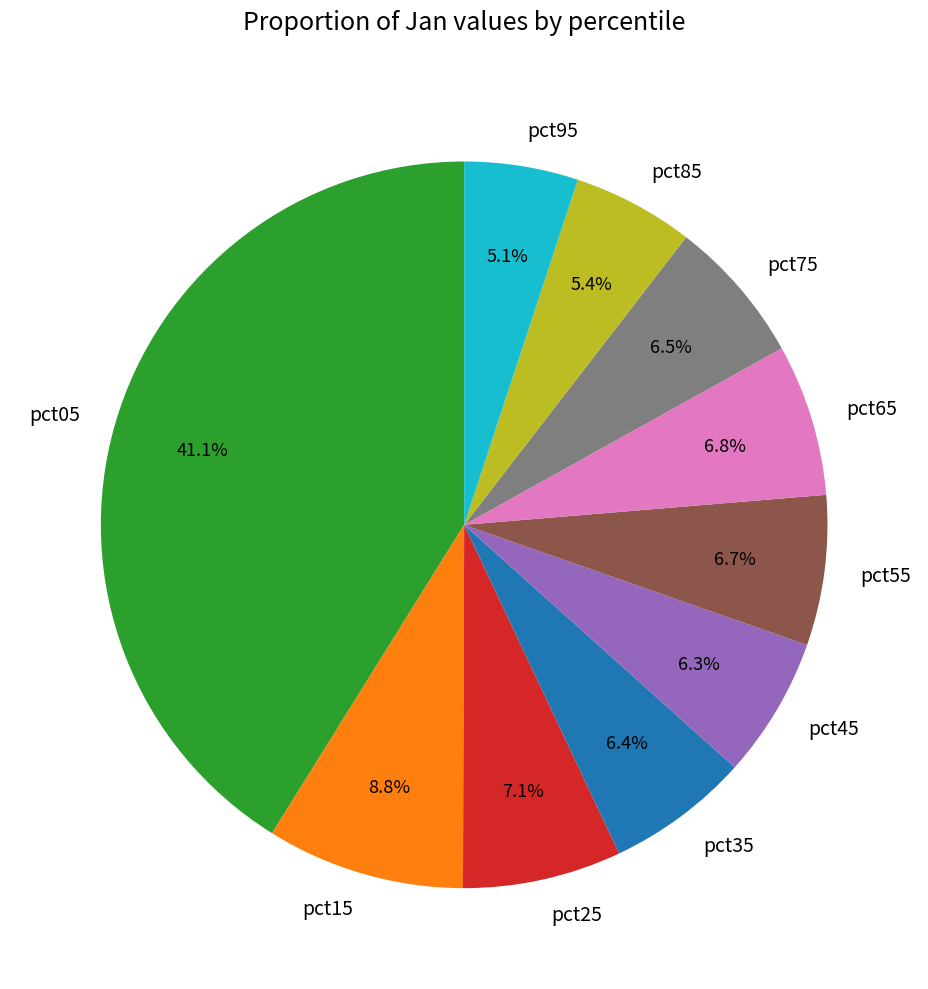

To the nearest percent, what is the combined percentage of pct75 and pct95?

12%